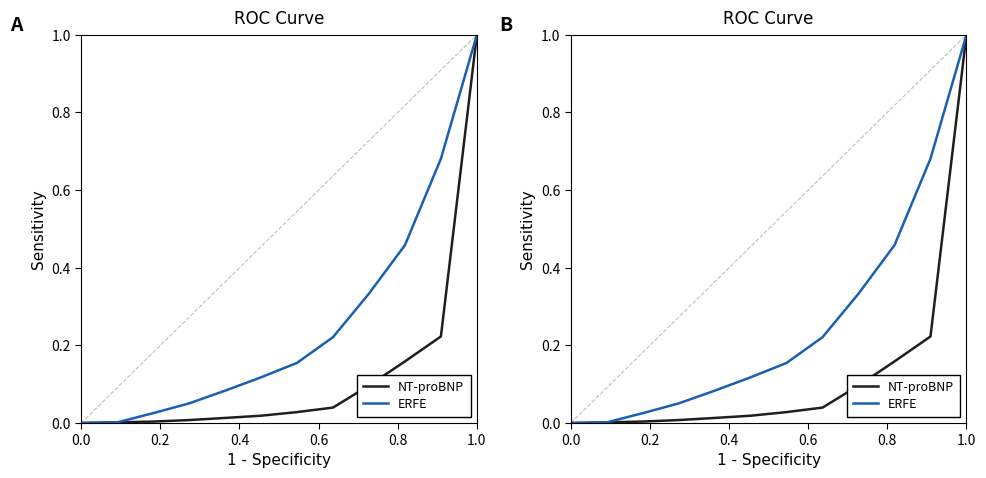

List the series in order of their peak value, highest first.

NT-proBNP, ERFE